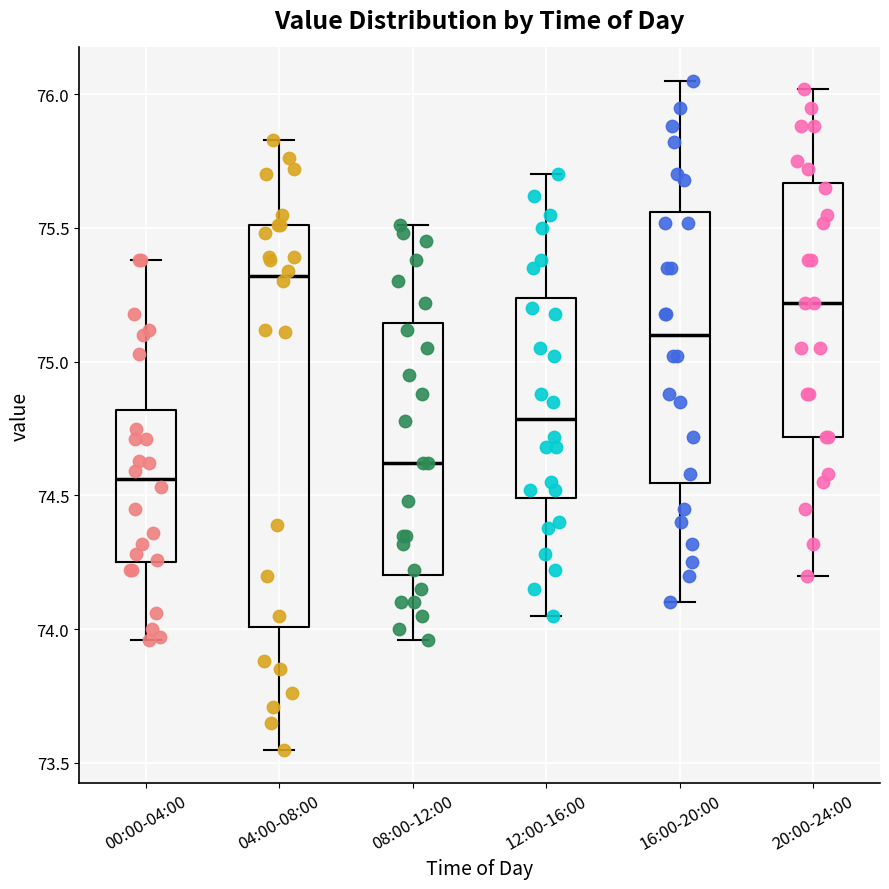

Comparing the boxes themselves (not the whiskers), which one is the tallest?

04:00-08:00